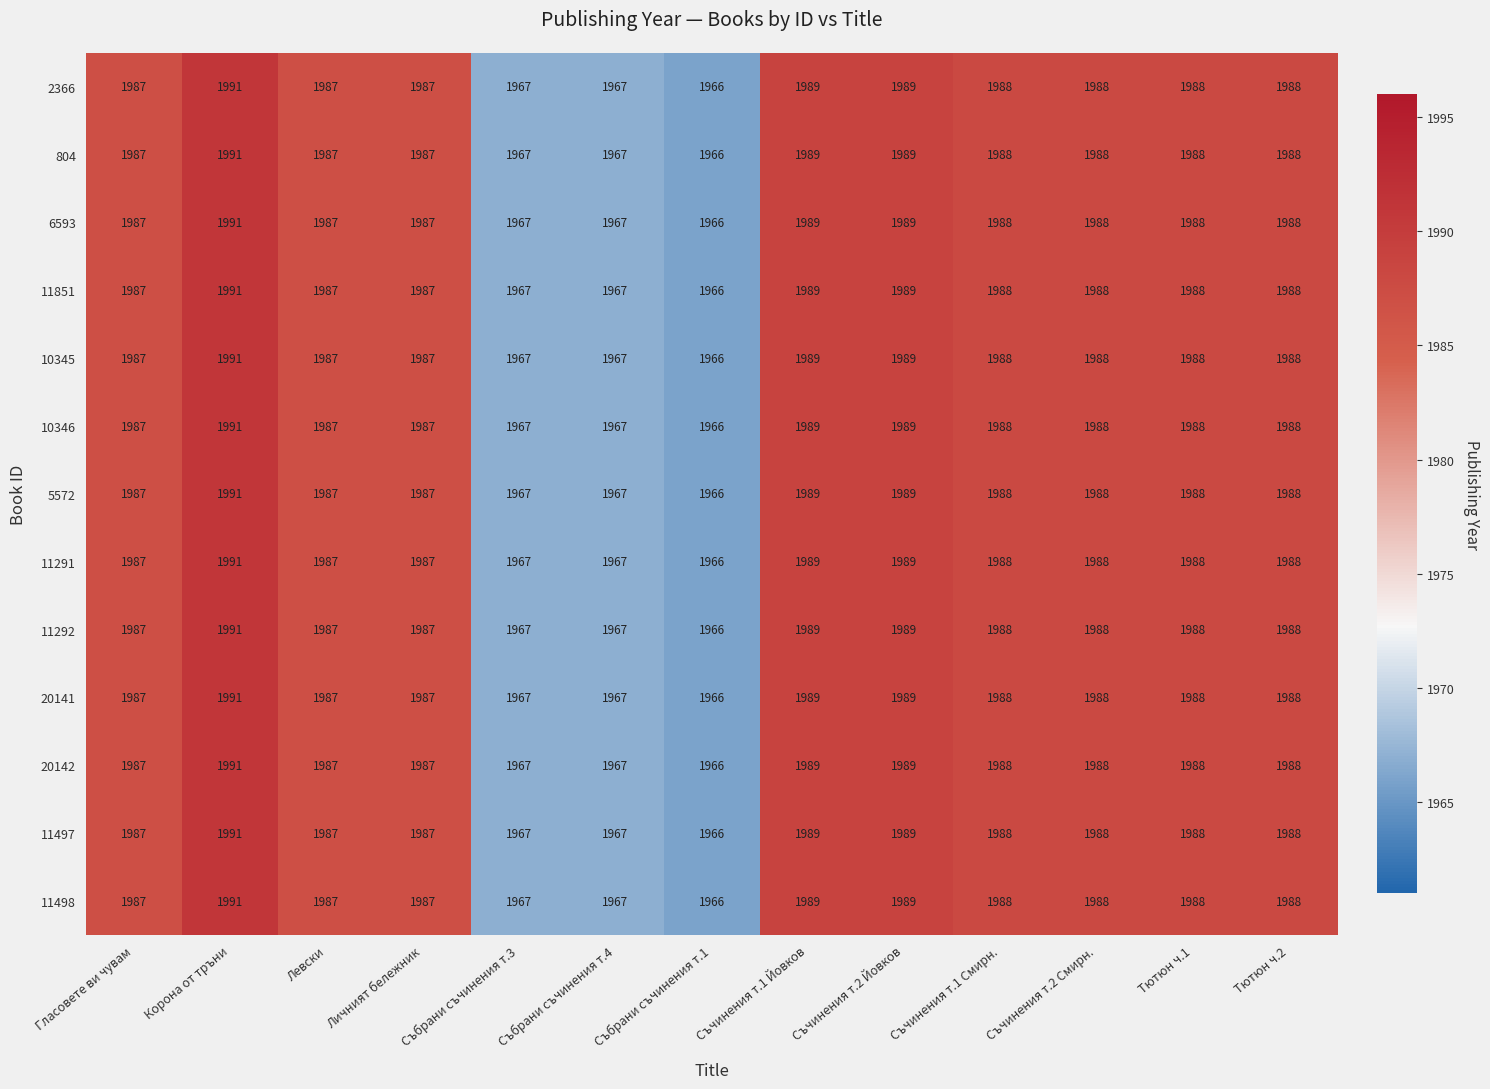

Is it true that 11497 equals 3209 at Събрани съчинения т.1?

False